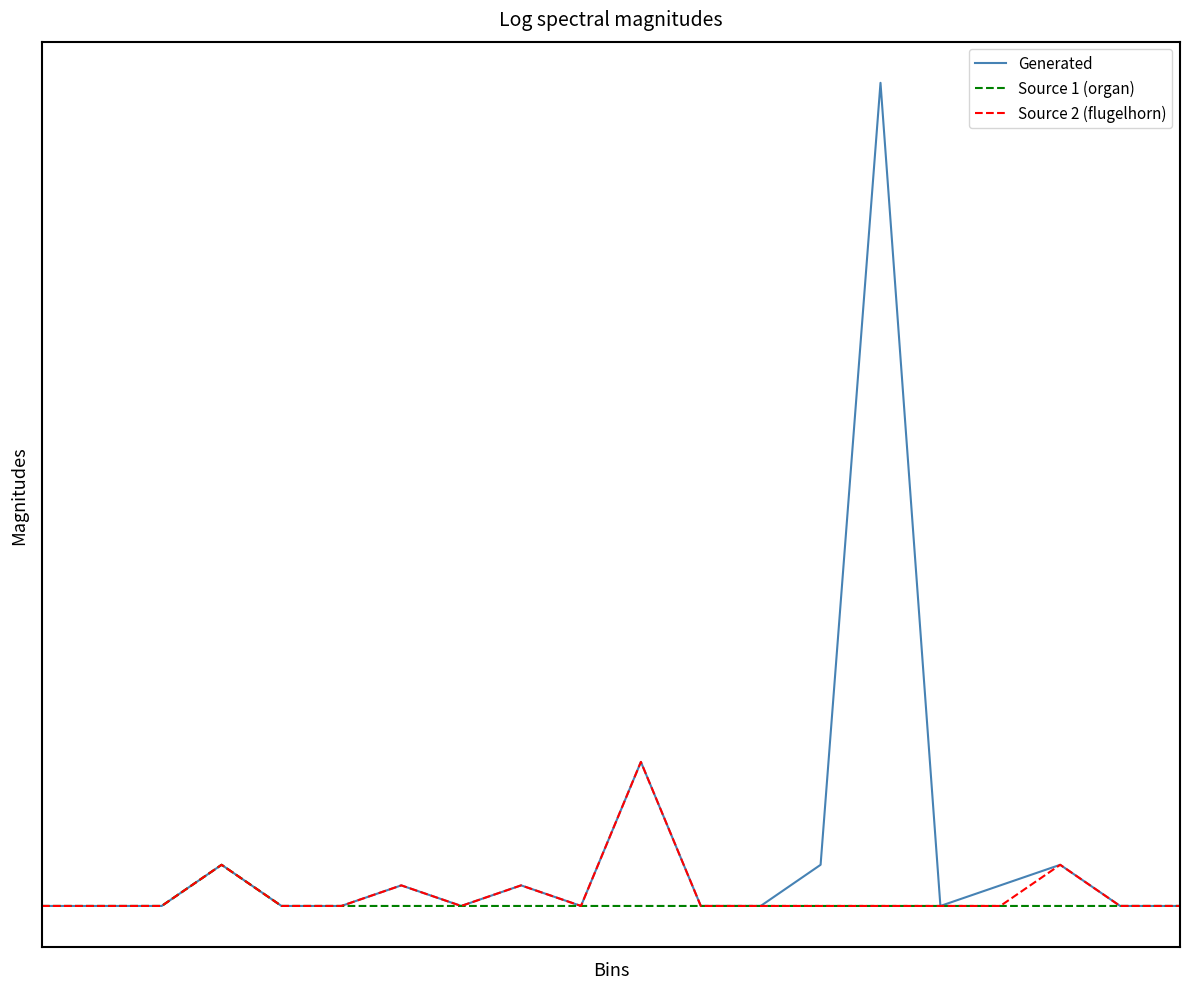

Which series has the largest total across all categories?

Generated